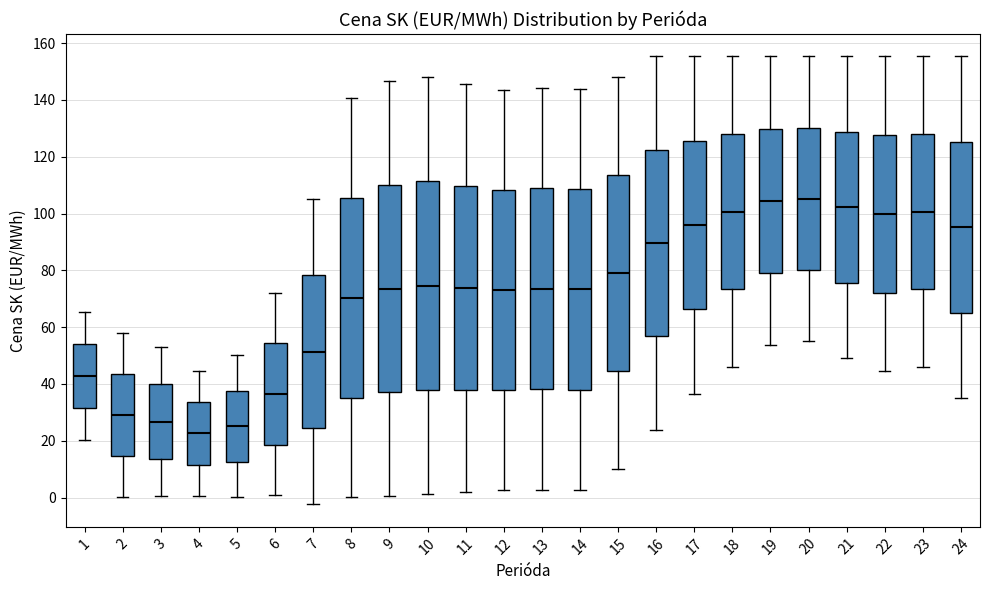

Reading left to right, read every box against the y-axis: the position of its median line, the range the box covers, and the ends of its whiskers. The values are not printed on the chart, so give them approximately, as read against the axis.

1: median 42, box 32 to 54, whiskers 20 to 66
2: median 30, box 14 to 44, whiskers 0 to 58
3: median 26, box 14 to 40, whiskers 0 to 52
4: median 22, box 12 to 34, whiskers 0 to 44
5: median 26, box 12 to 38, whiskers 0 to 50
6: median 36, box 18 to 54, whiskers 0 to 72
7: median 52, box 24 to 78, whiskers -2 to 106
8: median 70, box 36 to 106, whiskers 0 to 140
9: median 74, box 36 to 110, whiskers 0 to 146
10: median 74, box 38 to 112, whiskers 2 to 148
11: median 74, box 38 to 110, whiskers 2 to 146
12: median 74, box 38 to 108, whiskers 2 to 144
13: median 74, box 38 to 108, whiskers 2 to 144
14: median 74, box 38 to 108, whiskers 2 to 144
15: median 80, box 44 to 114, whiskers 10 to 148
16: median 90, box 56 to 122, whiskers 24 to 156
17: median 96, box 66 to 126, whiskers 36 to 156
18: median 100, box 74 to 128, whiskers 46 to 156
19: median 104, box 80 to 130, whiskers 54 to 156
20: median 106, box 80 to 130, whiskers 54 to 156
21: median 102, box 76 to 128, whiskers 50 to 156
22: median 100, box 72 to 128, whiskers 44 to 156
23: median 100, box 74 to 128, whiskers 46 to 156
24: median 96, box 66 to 126, whiskers 36 to 156